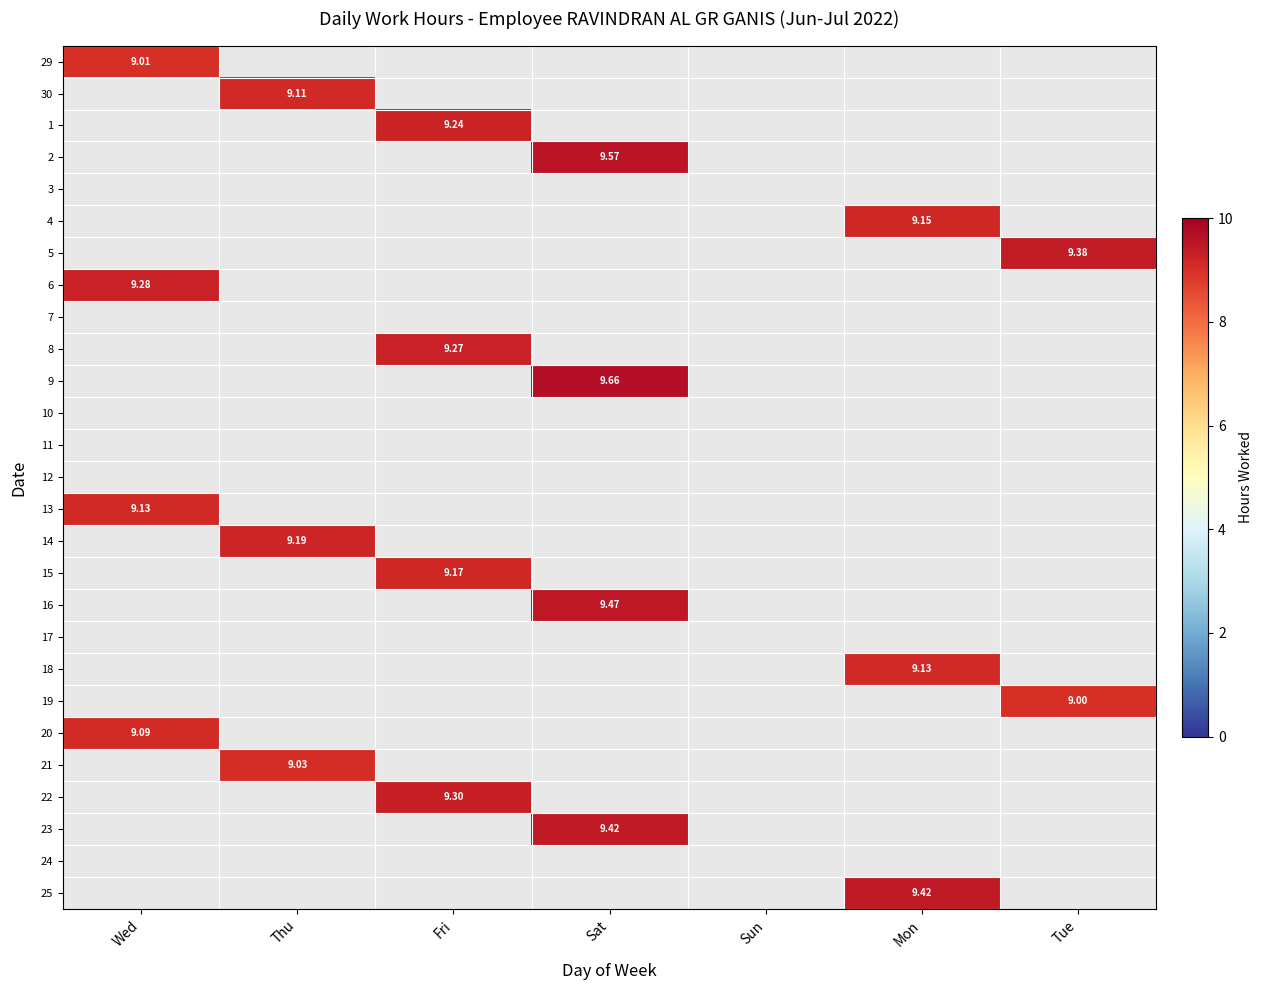

Between Sat and Tue, which is larger?

Sat